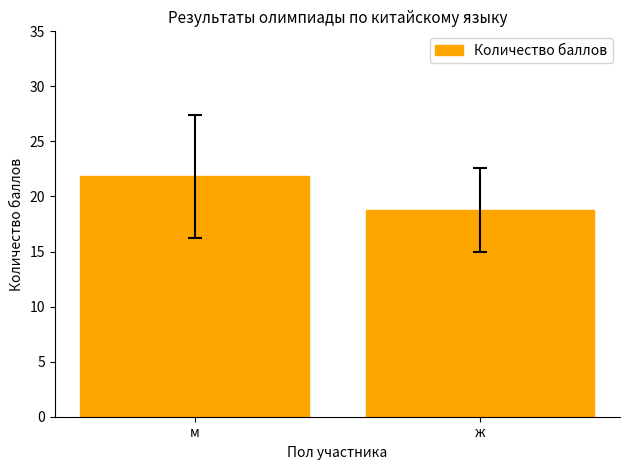

How many distinct data groups are displayed?

1